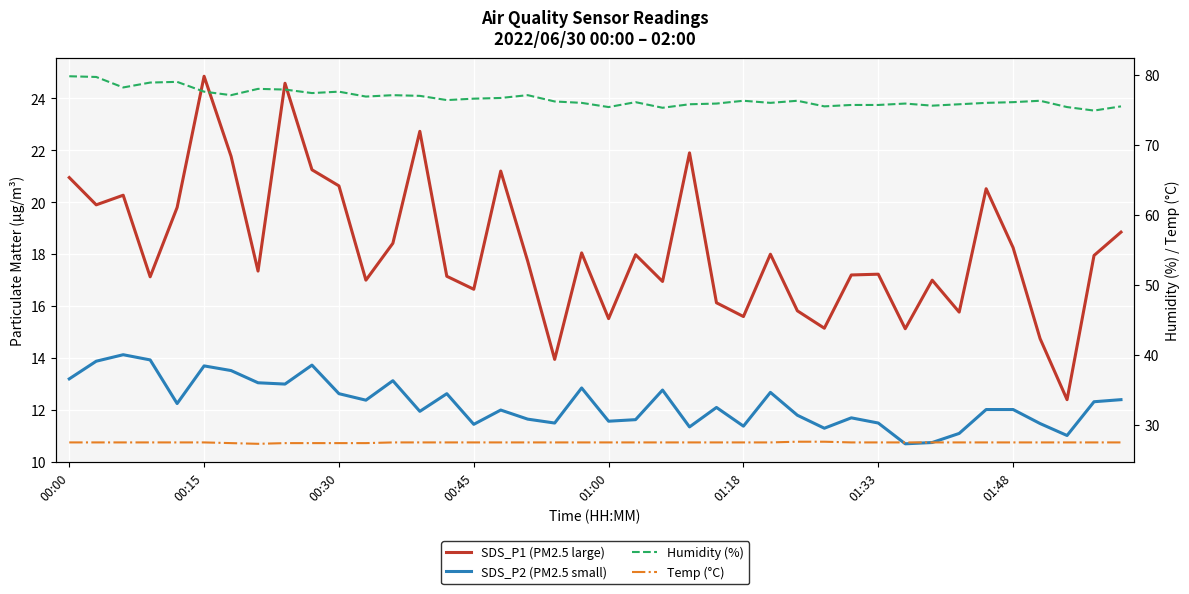

What is the approximate value of SDS_P2 (PM2.5 small) at 00:30?

12.6